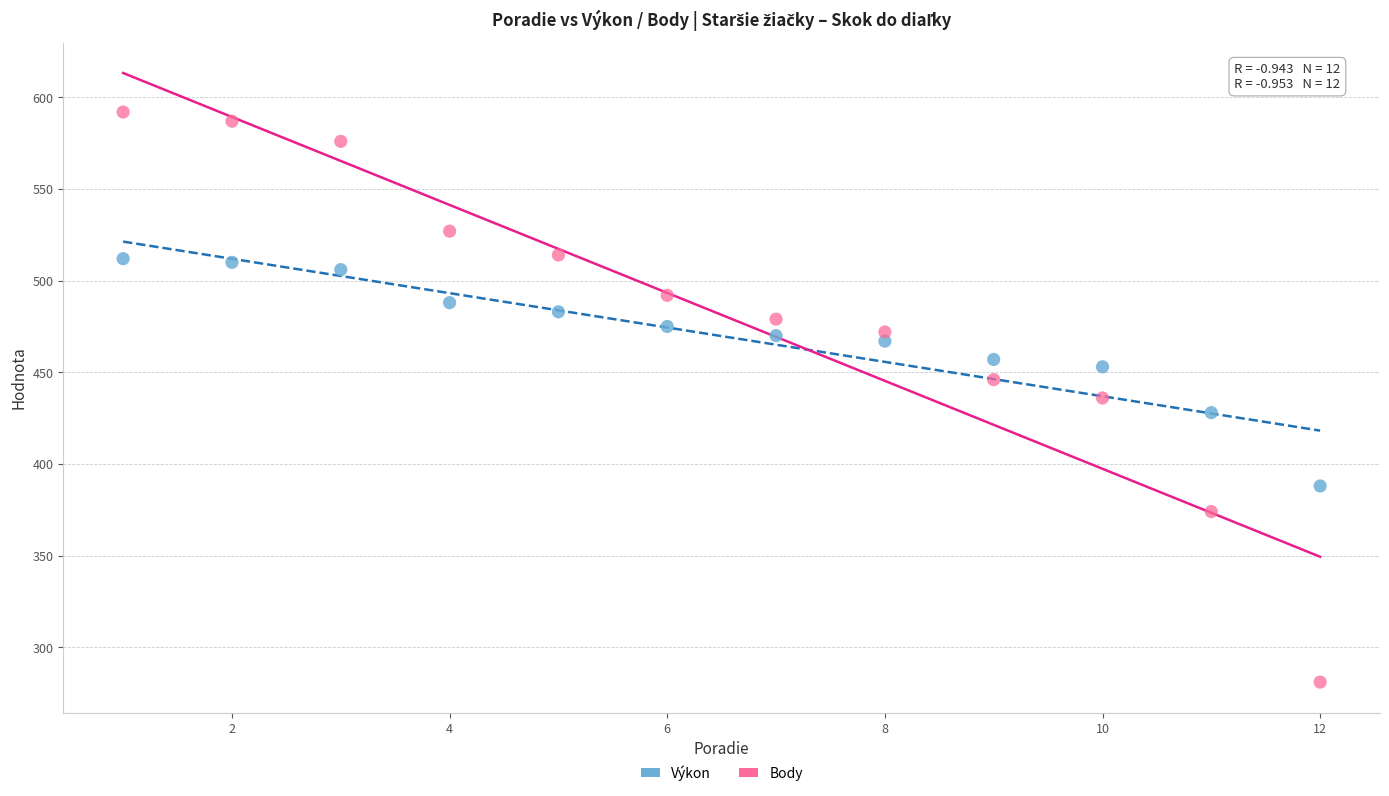

What are all the series names shown in the legend?

Výkon, Body